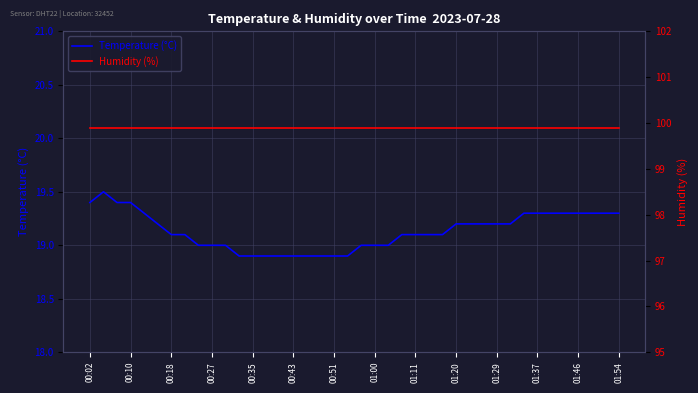

The Temperature (°C) series shows 7.2 at 01:37. True or false?

False